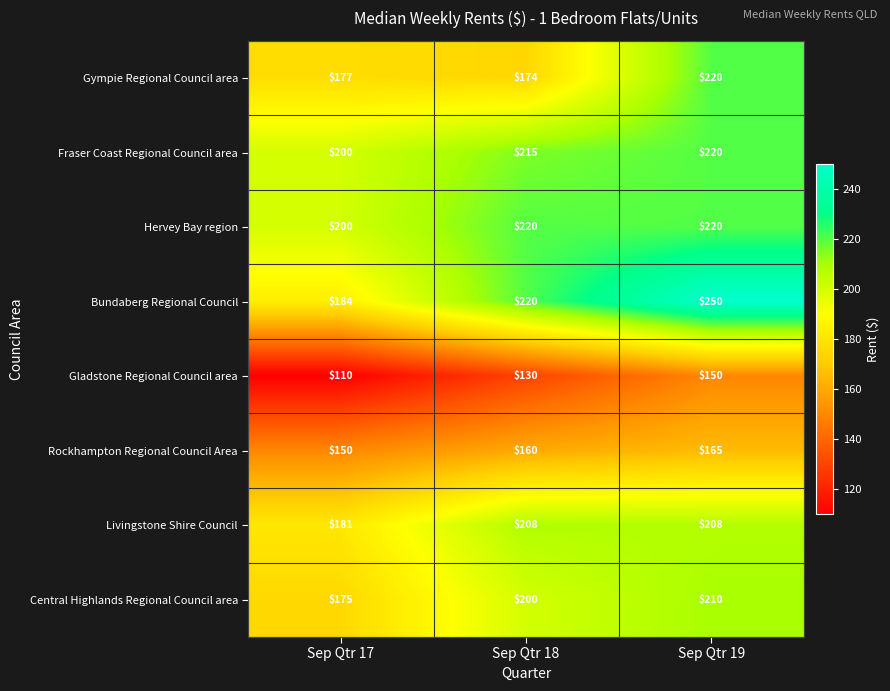

What is the average value of the Fraser Coast Regional Council area series?

212